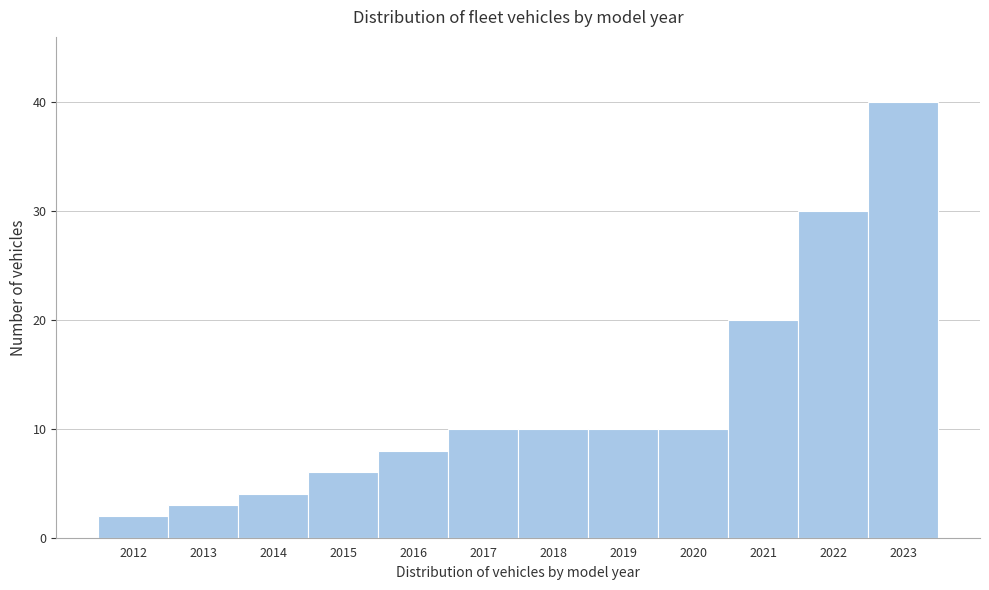

Reading left to right, transcribe this chart: for each bar, give the range it covers on the x-axis and its height. The values are not printed on the chart, so give them approximately, as read against the axis.

2011.5 to 2012.5: 2
2012.5 to 2013.5: 3
2013.5 to 2014.5: 4
2014.5 to 2015.5: 6
2015.5 to 2016.5: 8
2016.5 to 2017.5: 10
2017.5 to 2018.5: 10
2018.5 to 2019.5: 10
2019.5 to 2020.5: 10
2020.5 to 2021.5: 20
2021.5 to 2022.5: 30
2022.5 to 2023.5: 40